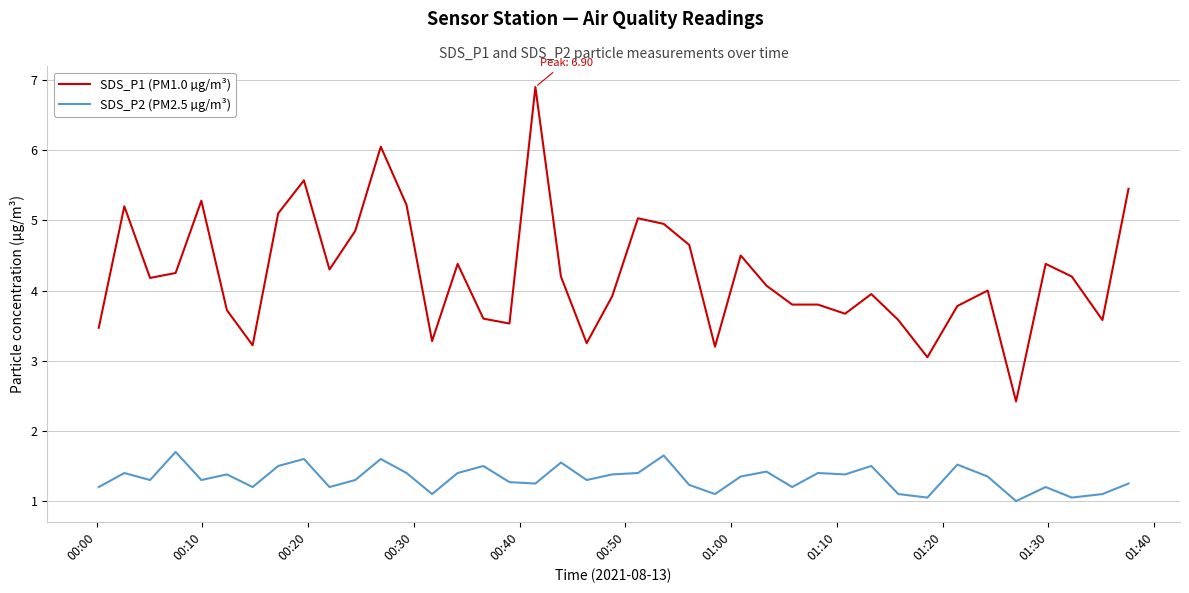

What is the maximum value shown in the chart?

6.9